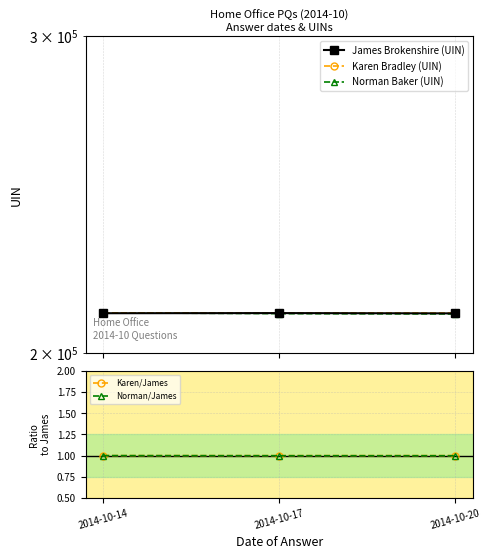

How many Norman/James values are between 0 and 1?

2